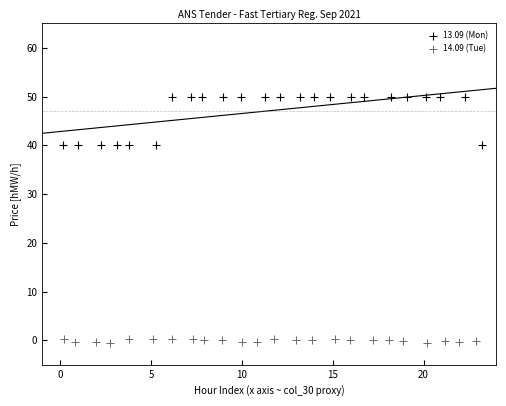

Which series reaches the maximum Y coordinate?

13.09 (Mon)